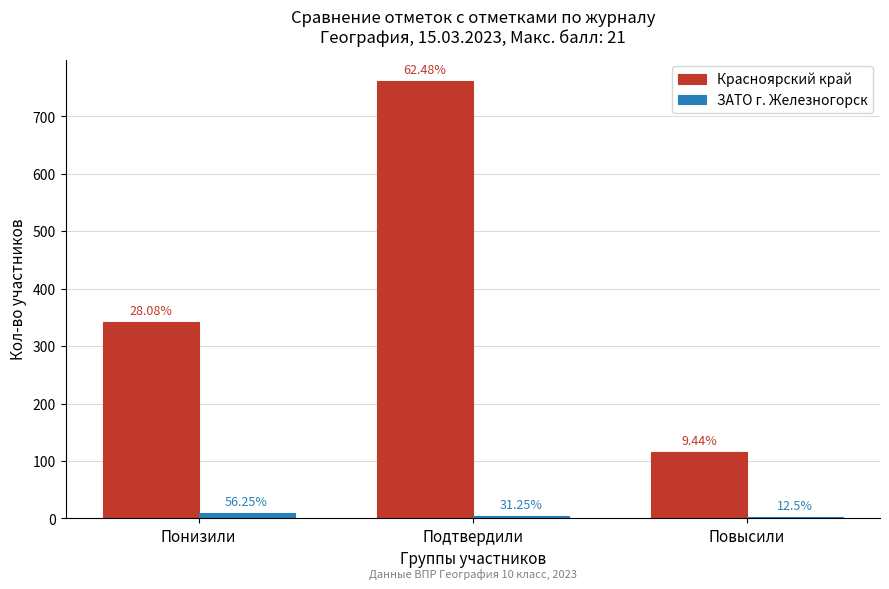

Are the bars grouped side by side (vs. stacked)?

Yes